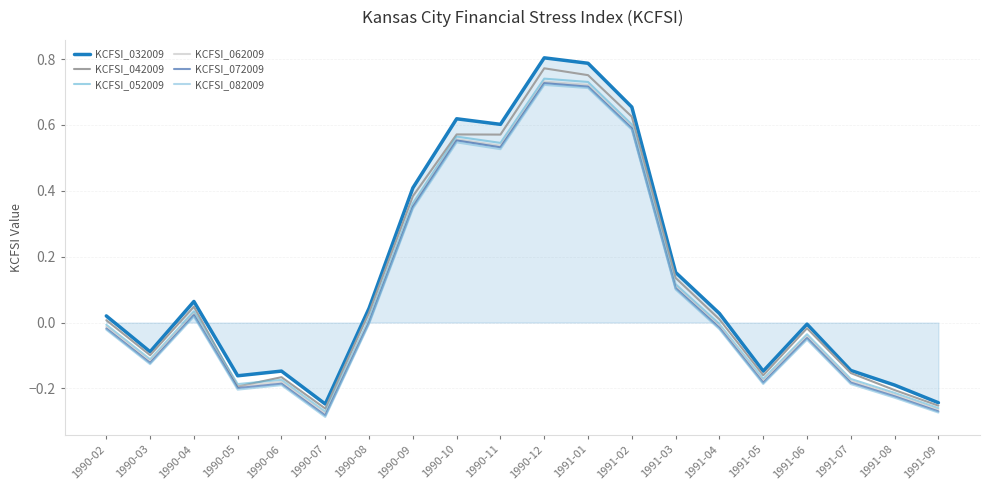

Which series has the largest total across all categories?

KCFSI_032009